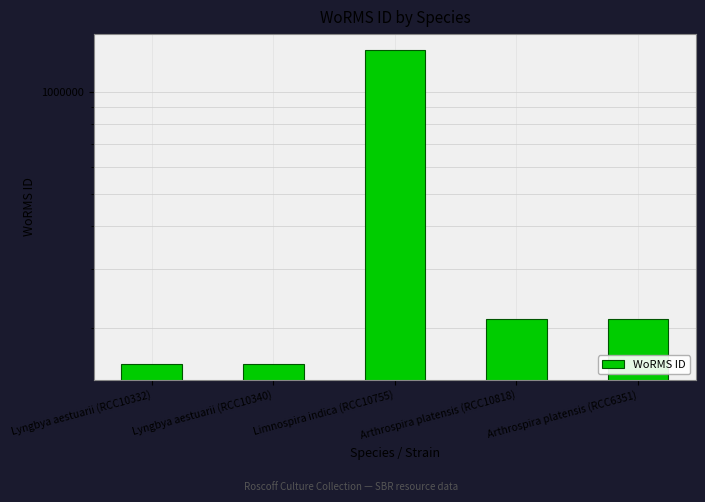

Reading left to right, extract all data points from this chart.

157084	157084	1327365	213728	213728